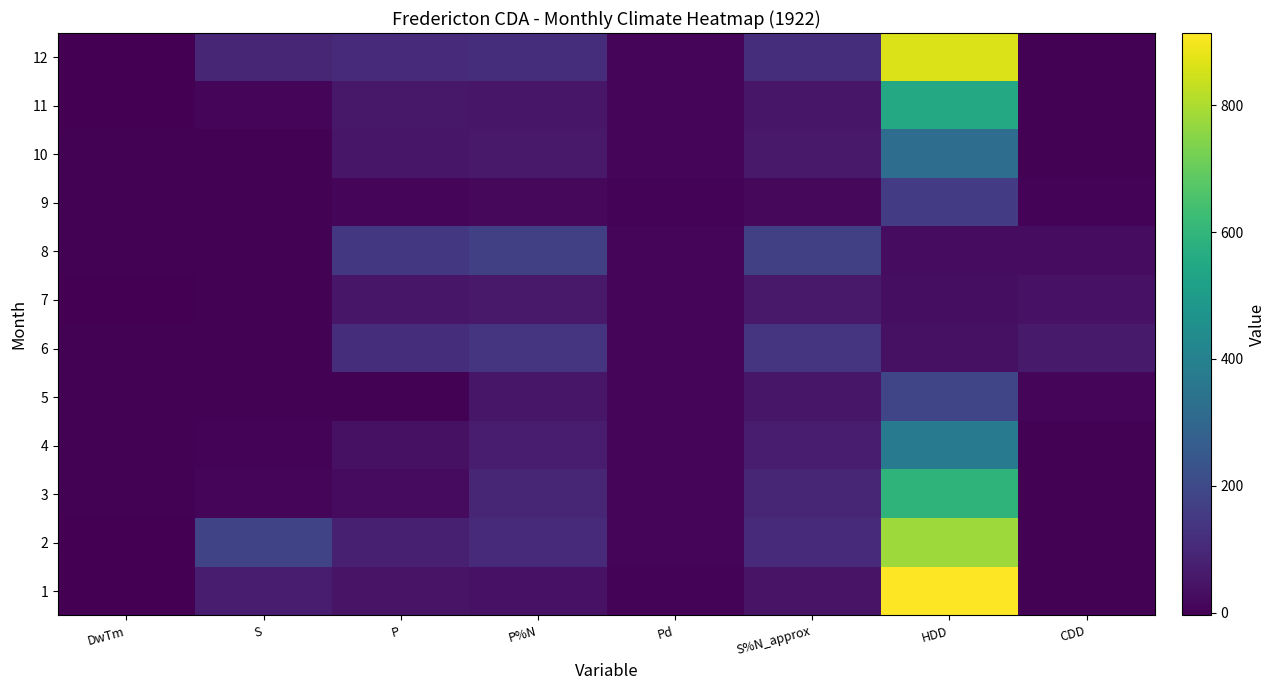

Reading right to left, extract all data points from this chart.

1: CDD=0.0	HDD=913.9	S%N_approx=44.0	Pd=6.0	P%N=40.6	P=44.4	S=64.0	DwTm=-2.0
2: CDD=0.0	HDD=781.0	S%N_approx=108.0	Pd=7.0	P%N=108.0	P=75.7	S=182.0	DwTm=-2.4
3: CDD=0.0	HDD=592.3	S%N_approx=93.0	Pd=8.0	P%N=93.0	P=24.0	S=10.1	DwTm=1.1
4: CDD=0.0	HDD=374.0	S%N_approx=70.0	Pd=7.0	P%N=70.0	P=38.0	S=5.1	DwTm=0.8
5: CDD=8.7	HDD=186.7	S%N_approx=51.0	Pd=7.0	P%N=51.0	P=0.0	S=0.0	DwTm=0.9
6: CDD=61.3	HDD=37.7	S%N_approx=136.0	Pd=12.0	P%N=136.0	P=117.1	S=0.0	DwTm=2.4
7: CDD=38.7	HDD=30.0	S%N_approx=58.0	Pd=8.0	P%N=58.0	P=51.6	S=0.0	DwTm=-1.1
8: CDD=26.9	HDD=26.8	S%N_approx=170.0	Pd=13.0	P%N=170.0	P=145.8	S=0.0	DwTm=-0.6
9: CDD=5.2	HDD=156.0	S%N_approx=14.0	Pd=4.0	P%N=14.0	P=13.3	S=0.0	DwTm=-1.0
10: CDD=0.0	HDD=324.7	S%N_approx=58.0	Pd=7.0	P%N=58.0	P=52.4	S=0.0	DwTm=-0.3
11: CDD=0.0	HDD=551.0	S%N_approx=50.0	Pd=8.0	P%N=50.0	P=55.4	S=11.5	DwTm=-2.1
12: CDD=0.0	HDD=864.5	S%N_approx=115.0	Pd=11.0	P%N=115.0	P=105.9	S=92.7	DwTm=-4.6